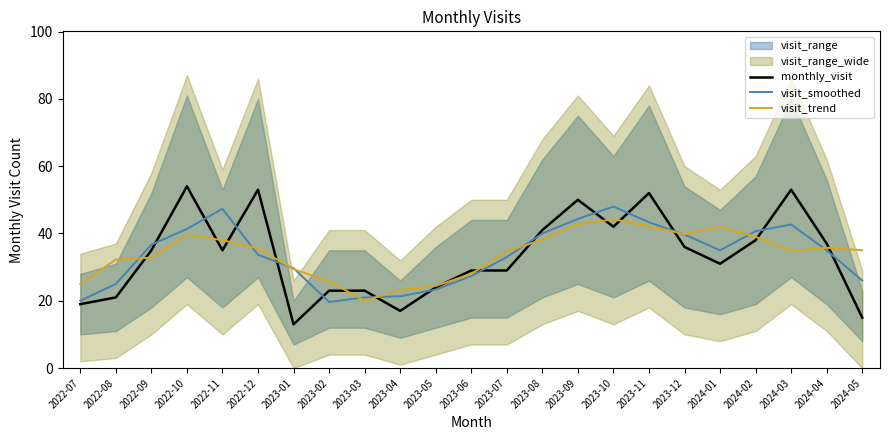

At how many categories does at least one series exceed 33?

15